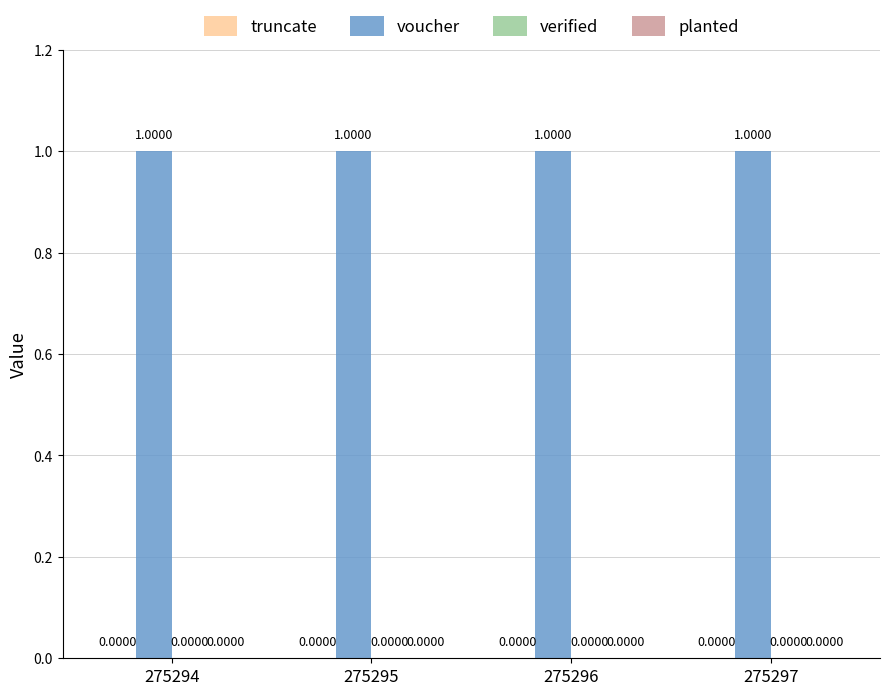

Reading right to left, list all the values displayed in this chart.

truncate: 275297=0	275296=0	275295=0	275294=0
voucher: 275297=1	275296=1	275295=1	275294=1
verified: 275297=0	275296=0	275295=0	275294=0
planted: 275297=0	275296=0	275295=0	275294=0